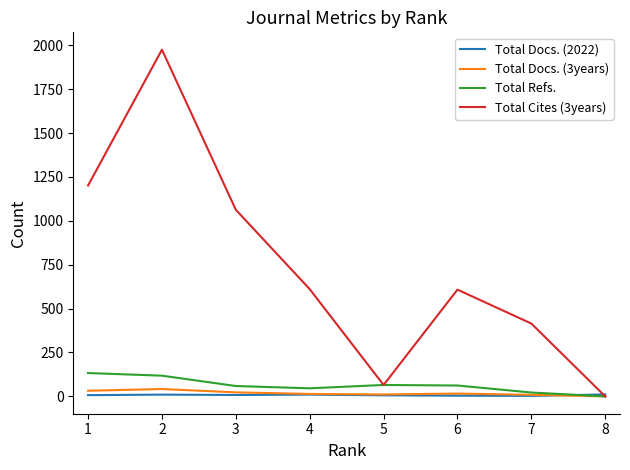

True or false: Total Docs. (3years) has more than 1 points higher than both neighbors.

True